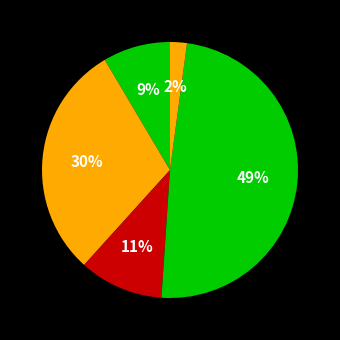

How many segments does this pie chart have?

5